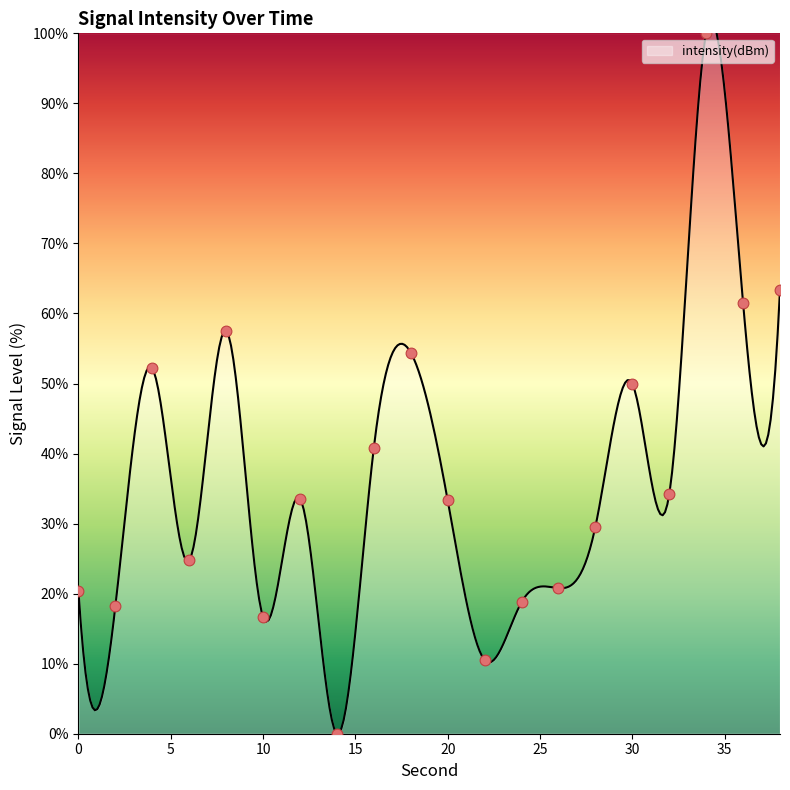

What is the ratio of the value at 16 to the value at 8?

0.7